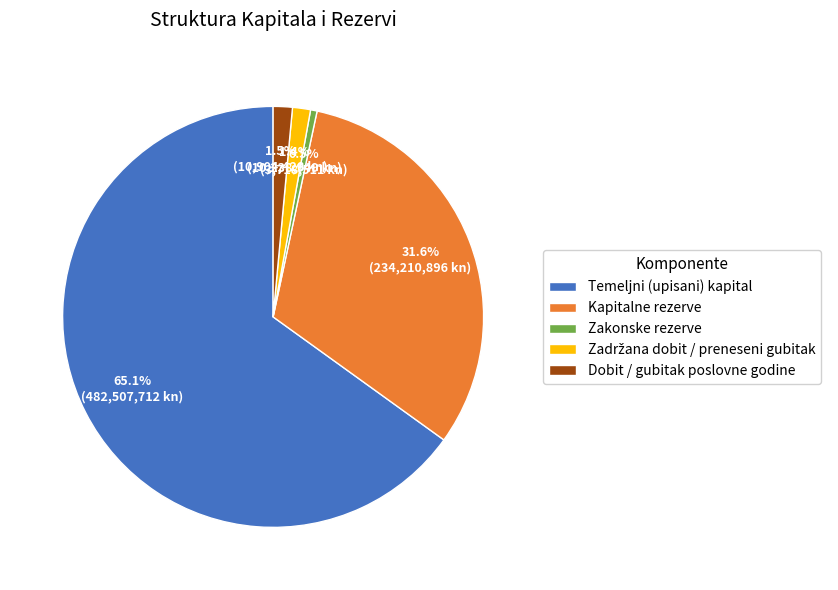

Is Temeljni (upisani) kapital the majority of the pie?

Yes